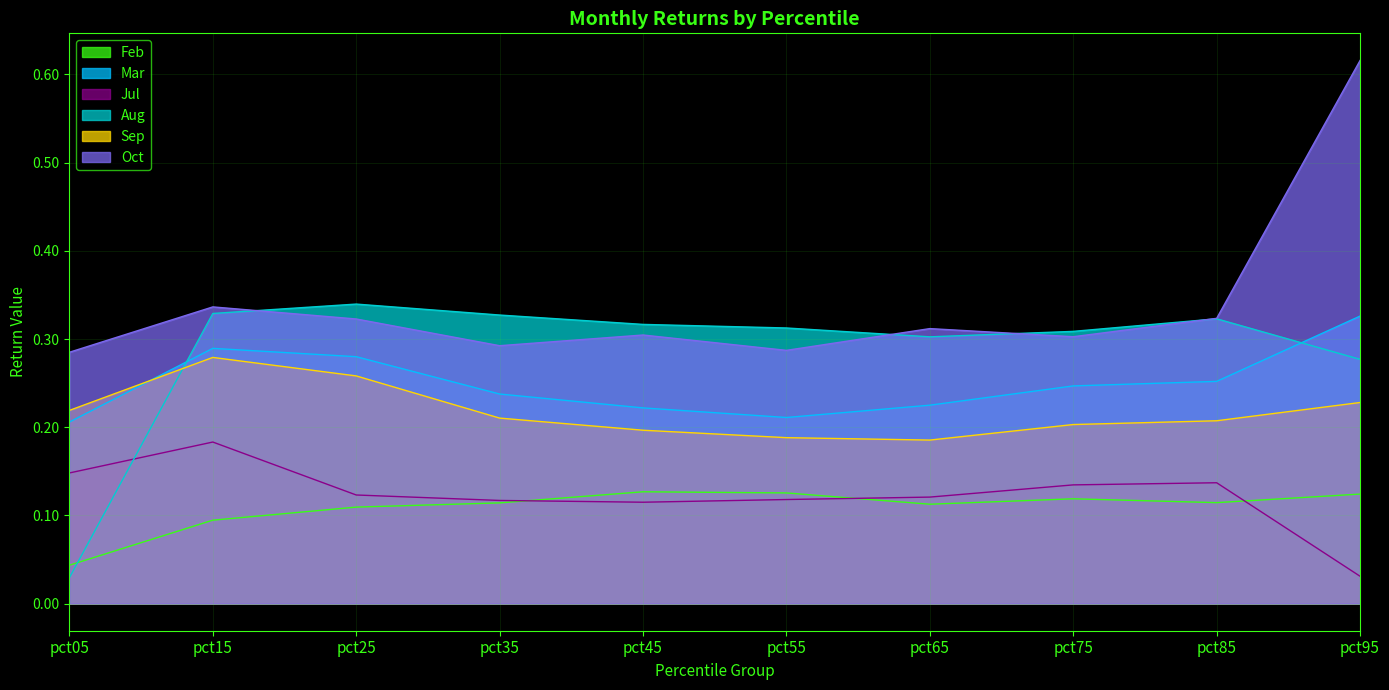

What is the sum of the Jul values at pct25 and pct95?

0.2